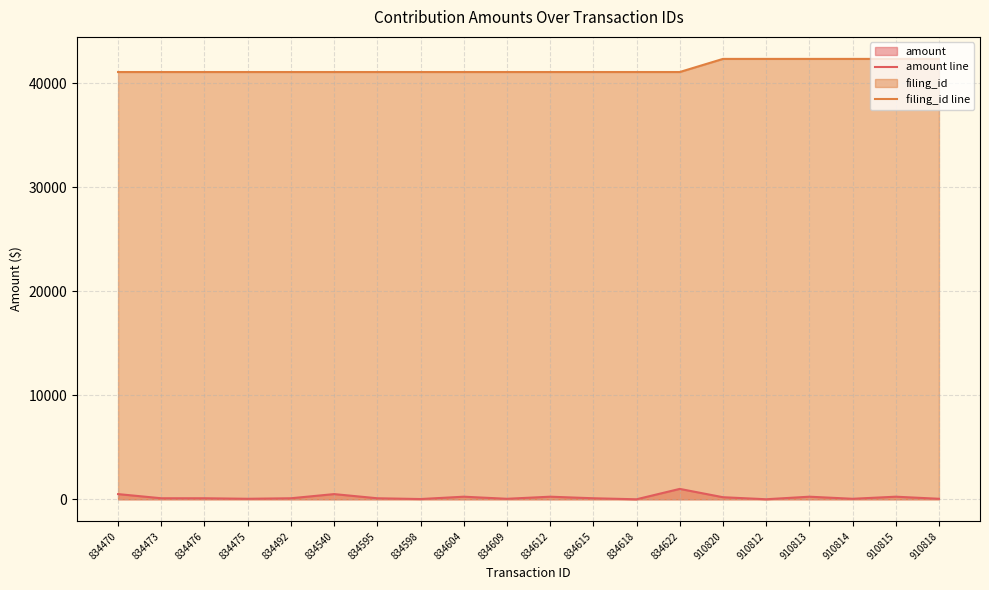

What is the sum of all filing_id line values?

829566.0